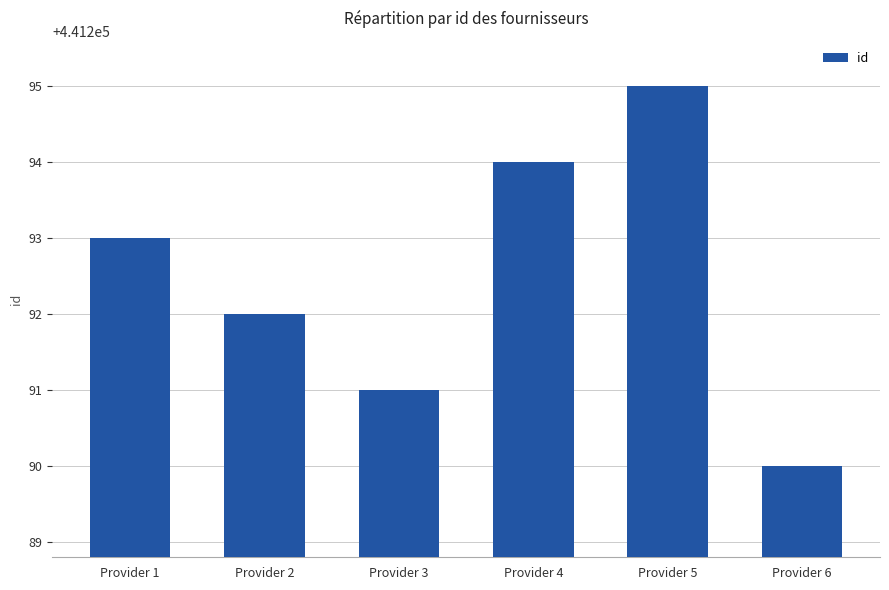

The value at Provider 2 is 441292. True or false?

True